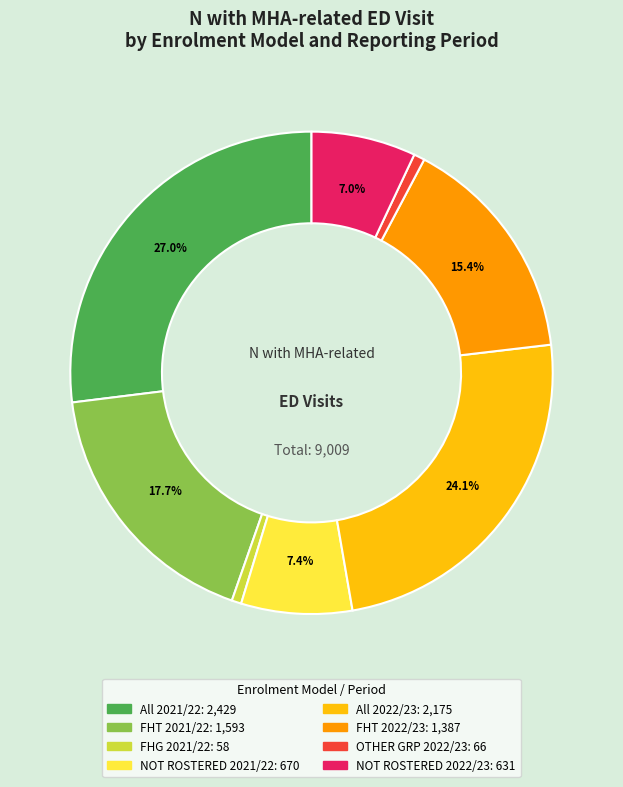

Approximately how many times larger is the value at All 2022/23 compared to OTHER GRP 2022/23?

33.0